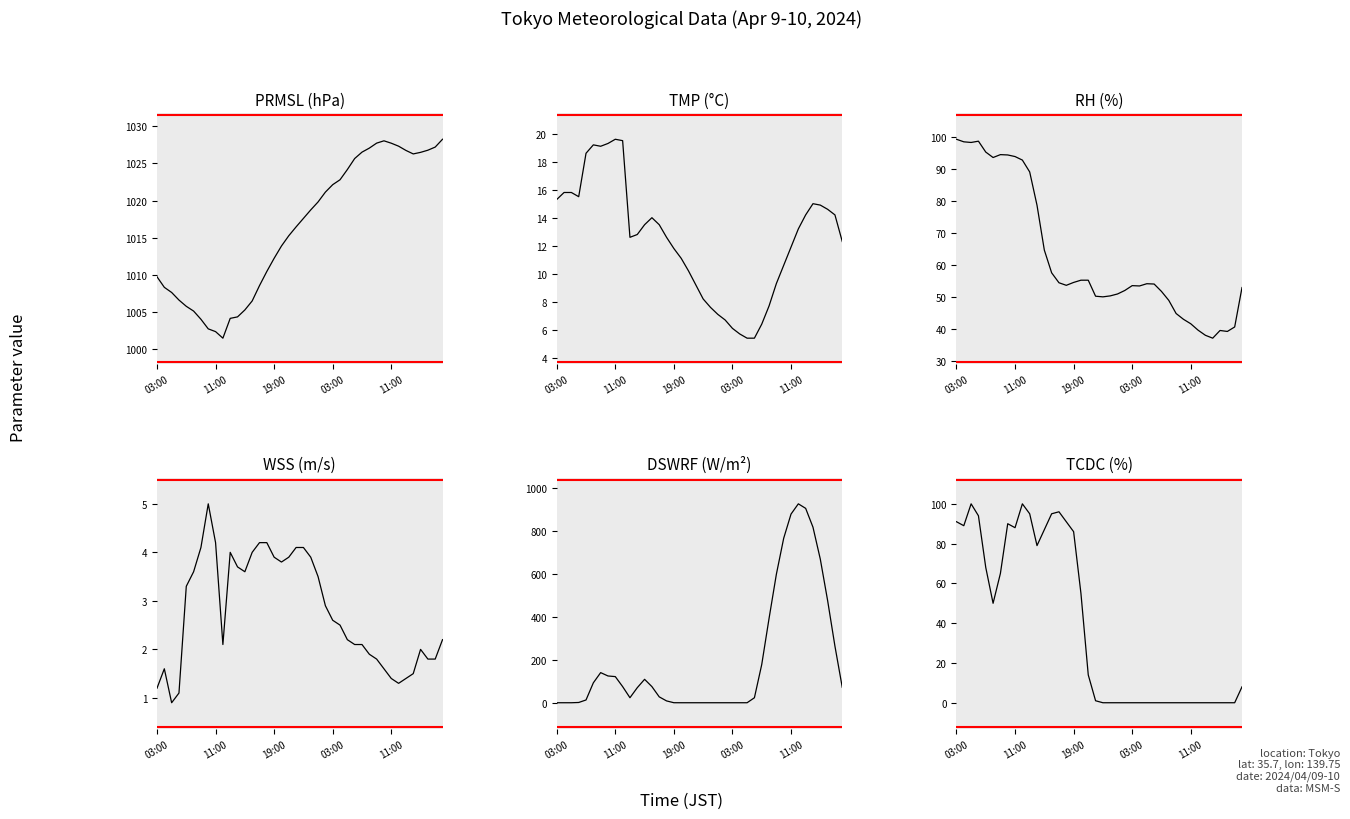

What are all the series names shown in the legend?

PRMSL, TMP, RH, WSS, DSWRF, TCDC